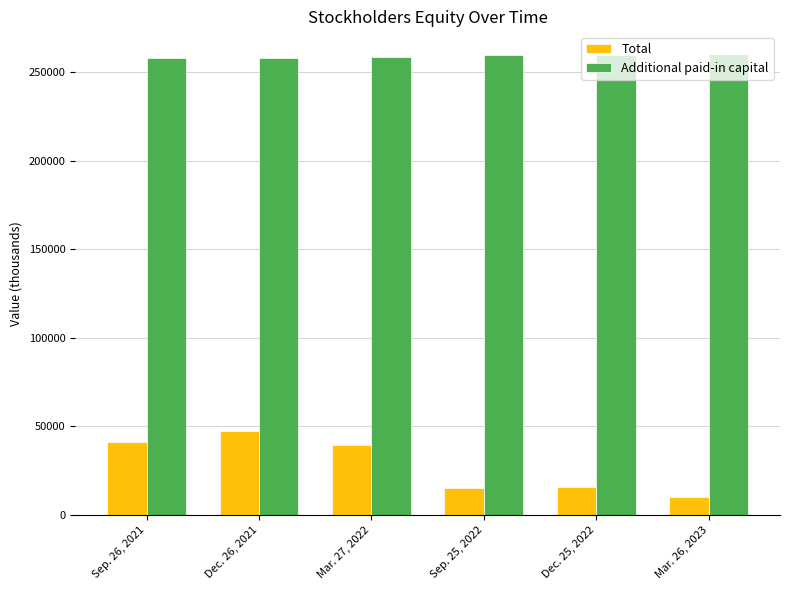

Where does the Additional paid-in capital series first go above 259487?

Sep. 25, 2022